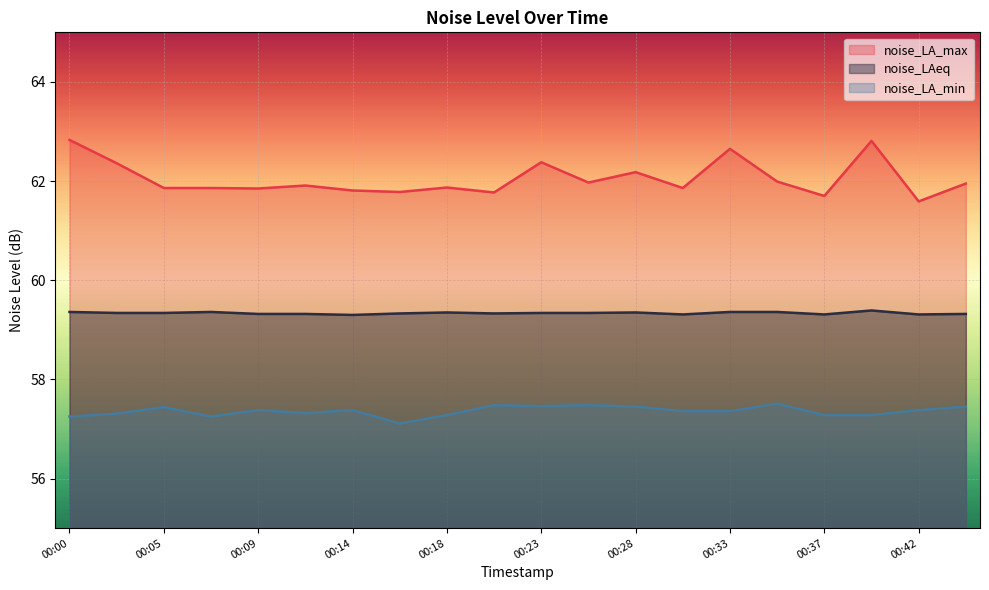

Reading left to right, list all the values displayed in this chart.

noise_LA_max: 00:00=62.8	00:02=62.4	00:05=61.9	00:07=61.9	00:09=61.9	00:11=61.9	00:14=61.8	00:16=61.8	00:18=61.9	00:21=61.8	00:23=62.4	00:26=62.0	00:28=62.2	00:30=61.9	00:33=62.6	00:35=62.0	00:37=61.7	00:39=62.8	00:42=61.6	00:44=62.0
noise_LAeq: 00:00=59.4	00:02=59.3	00:05=59.3	00:07=59.4	00:09=59.3	00:11=59.3	00:14=59.3	00:16=59.3	00:18=59.4	00:21=59.3	00:23=59.3	00:26=59.3	00:28=59.4	00:30=59.3	00:33=59.4	00:35=59.4	00:37=59.3	00:39=59.4	00:42=59.3	00:44=59.3
noise_LA_min: 00:00=57.2	00:02=57.3	00:05=57.4	00:07=57.2	00:09=57.4	00:11=57.3	00:14=57.4	00:16=57.1	00:18=57.3	00:21=57.5	00:23=57.5	00:26=57.5	00:28=57.5	00:30=57.4	00:33=57.4	00:35=57.5	00:37=57.3	00:39=57.3	00:42=57.4	00:44=57.5